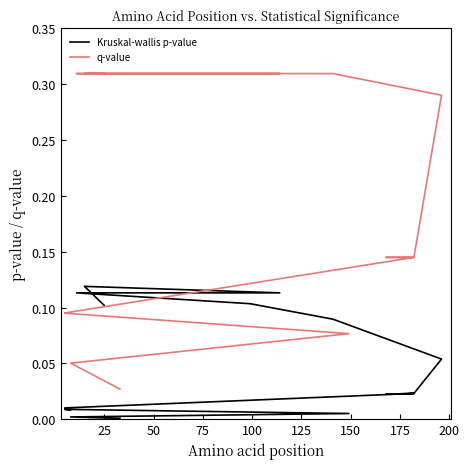

Is the value of Kruskal-wallis p-value at 50 greater than the value of q-value at 175?

No